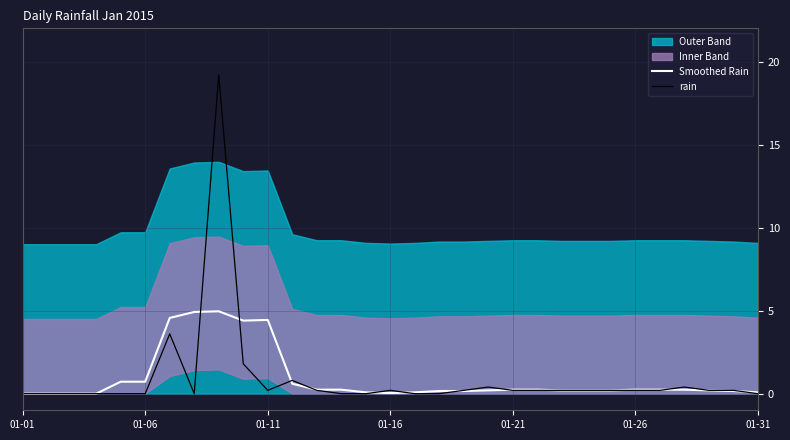

What is the maximum value for Smoothed Rain?

5.0